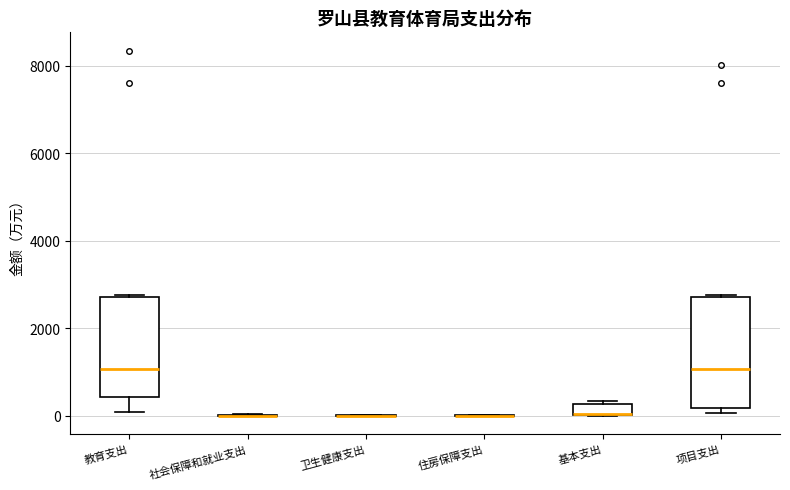

Comparing the boxes themselves (not the whiskers), which one is the tallest?

项目支出